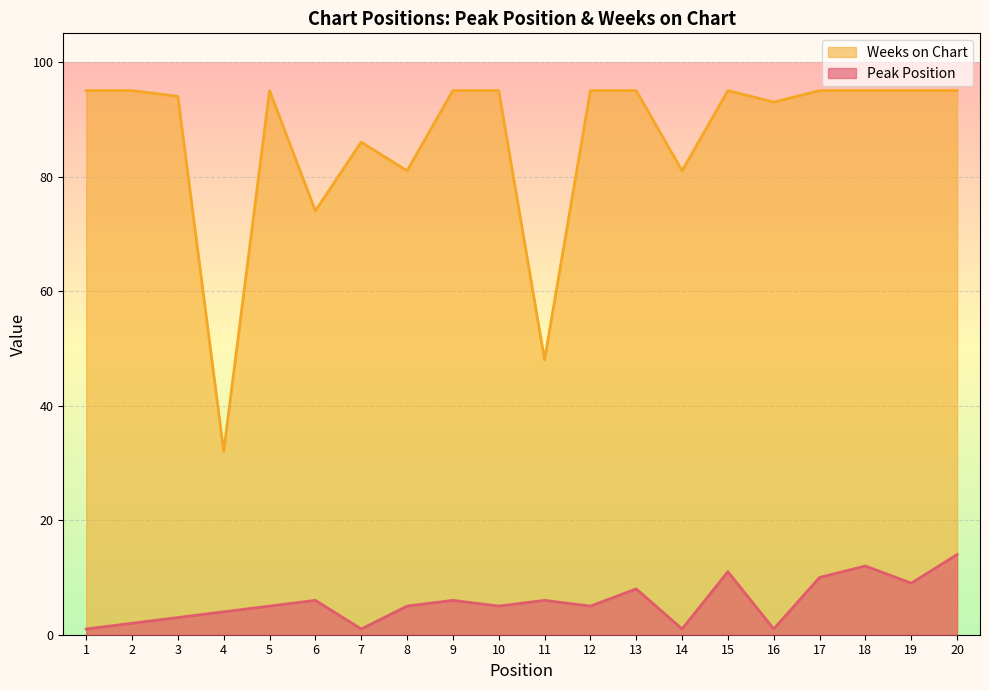

At which label is Peak Position closest to 7?

6